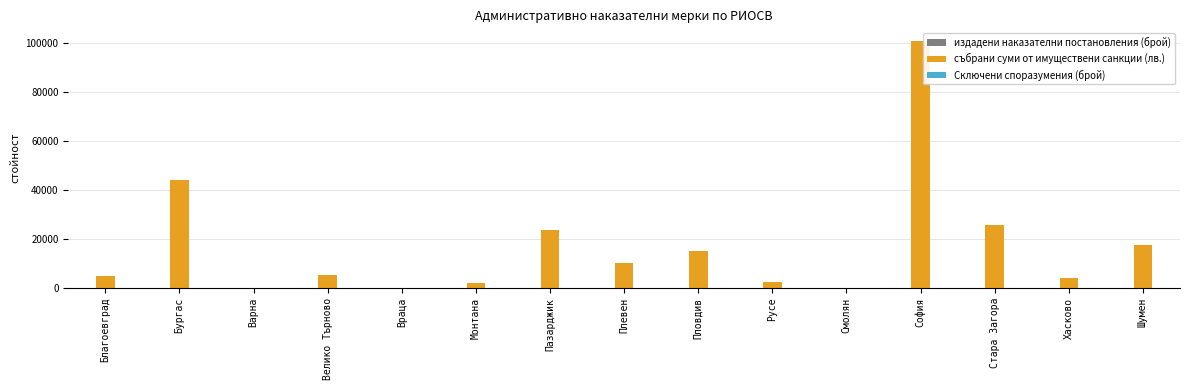

Between Пловдив and Стара Загора, which series saw the biggest shift?

събрани суми от имуществени санкции (лв.)